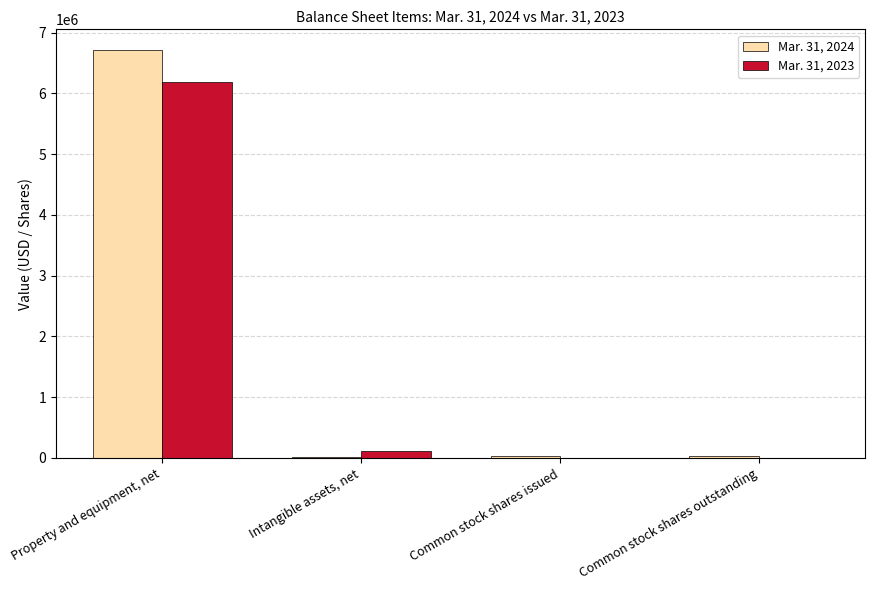

At which category is the sum across all series the highest?

Property and equipment, net